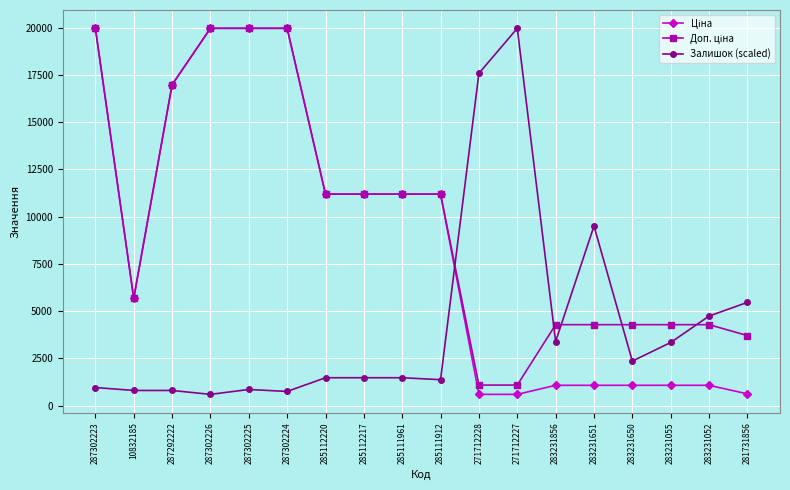

What is the label of the 10th point from the right?

285111961